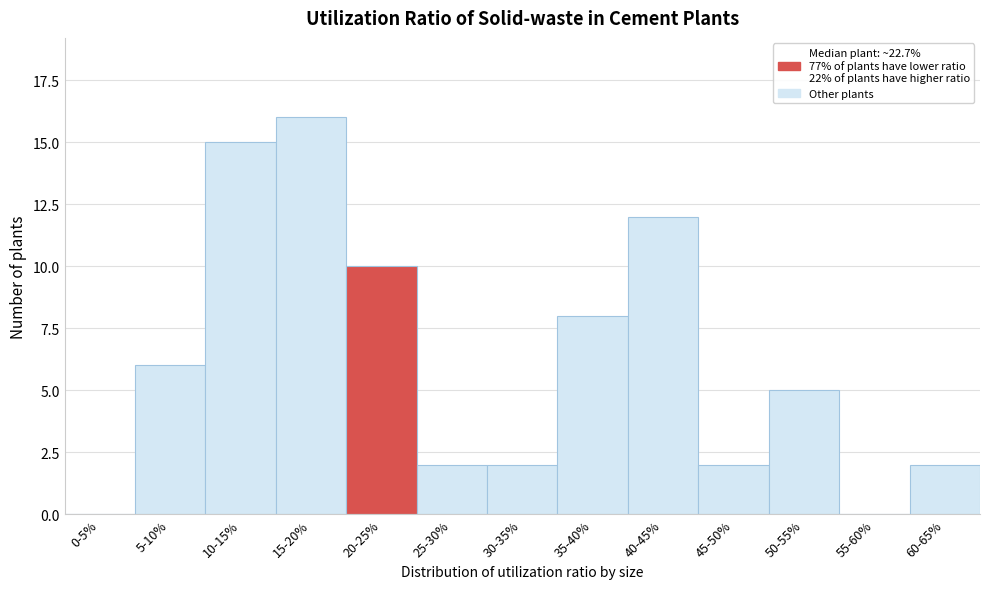

Reading left to right, list all the values displayed in this chart.

0-5%=0	5-10%=6	10-15%=15	15-20%=16	20-25%=10	25-30%=2	30-35%=2	35-40%=8	40-45%=12	45-50%=2	50-55%=5	55-60%=0	60-65%=2